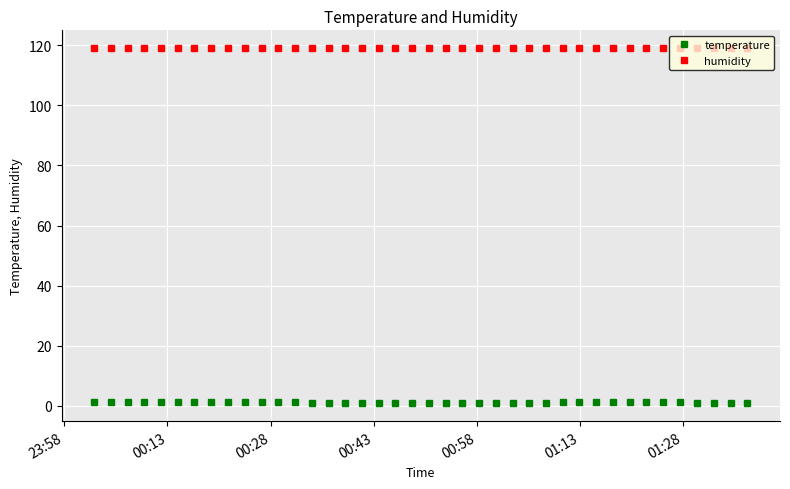

True or false: humidity and temperature cross at least once.

False